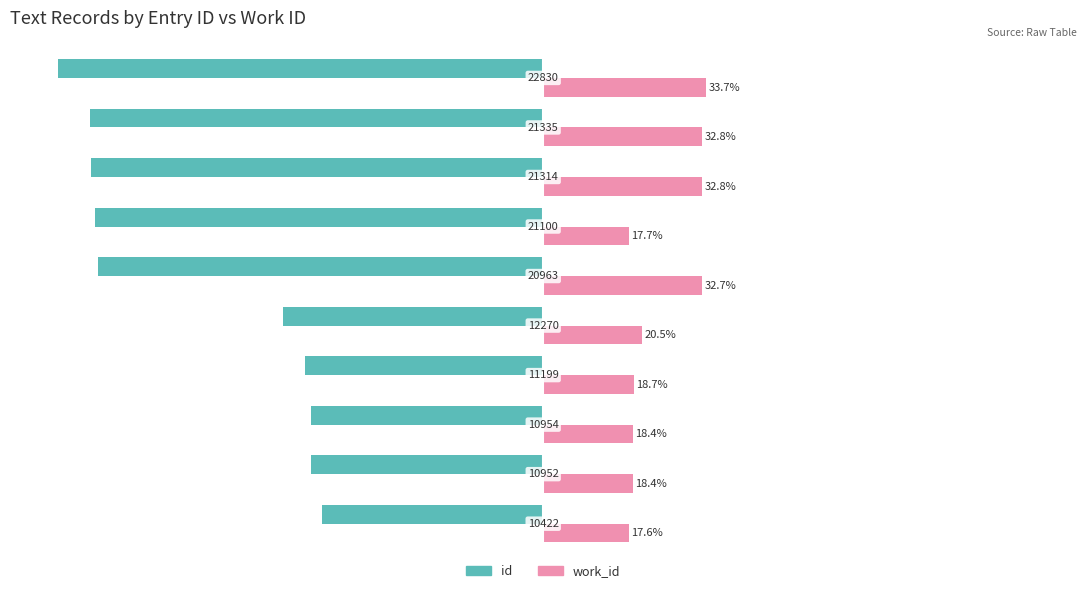

What is the sum of all work_id values?

243.5